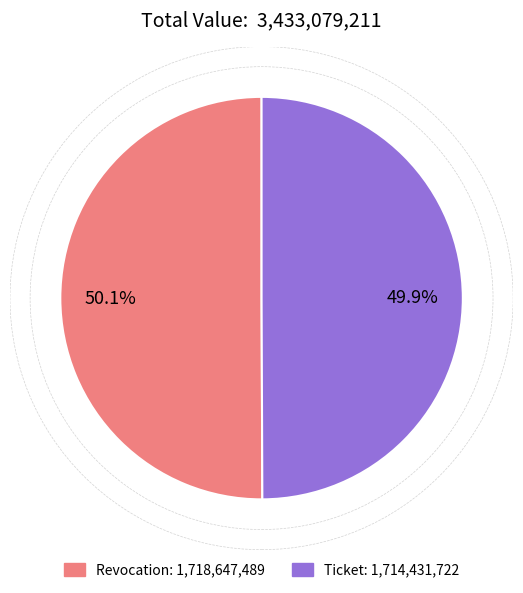

To the nearest percent, what is the combined percentage of Revocation and Ticket?

100%